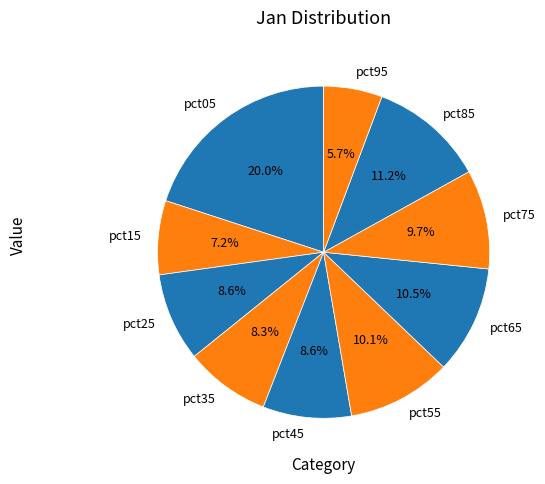

Is pct65 the majority of the pie?

No